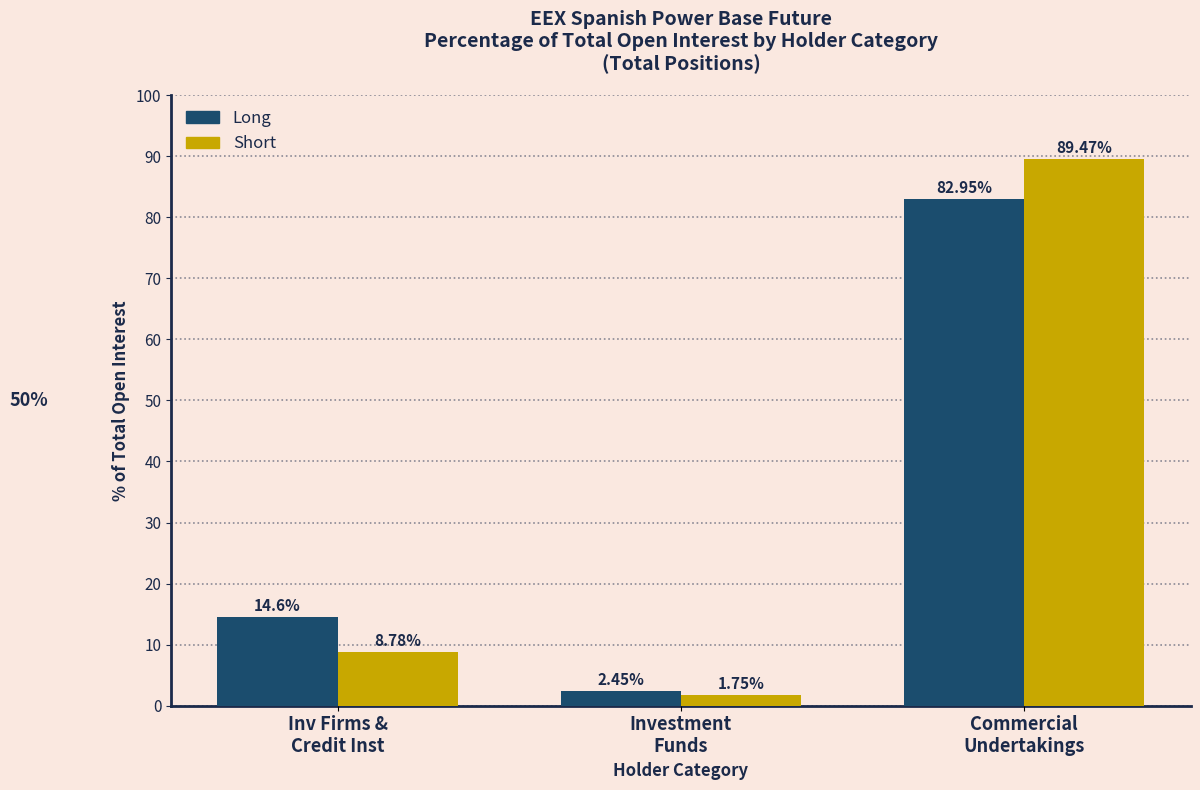

What is the sum of all Long values?

100.0